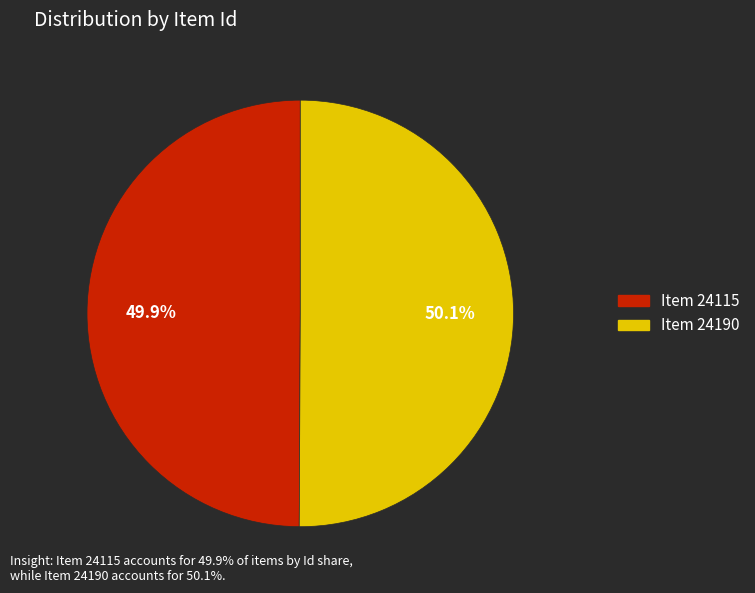

Is it true that Item 24115 is 55% of the pie?

False